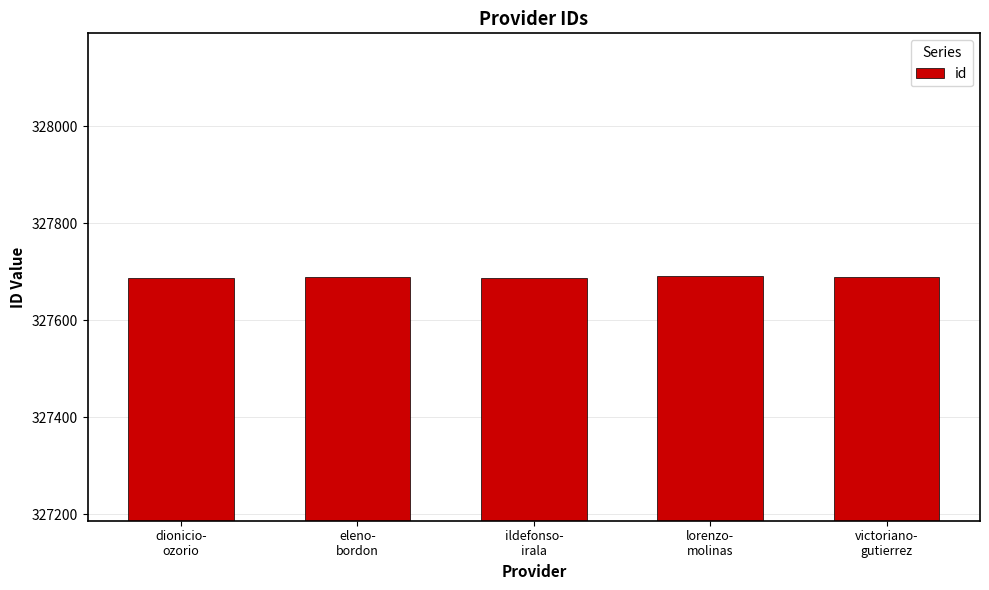

The chart shows a value of 486860 at lorenzo-
molinas. True or false?

False